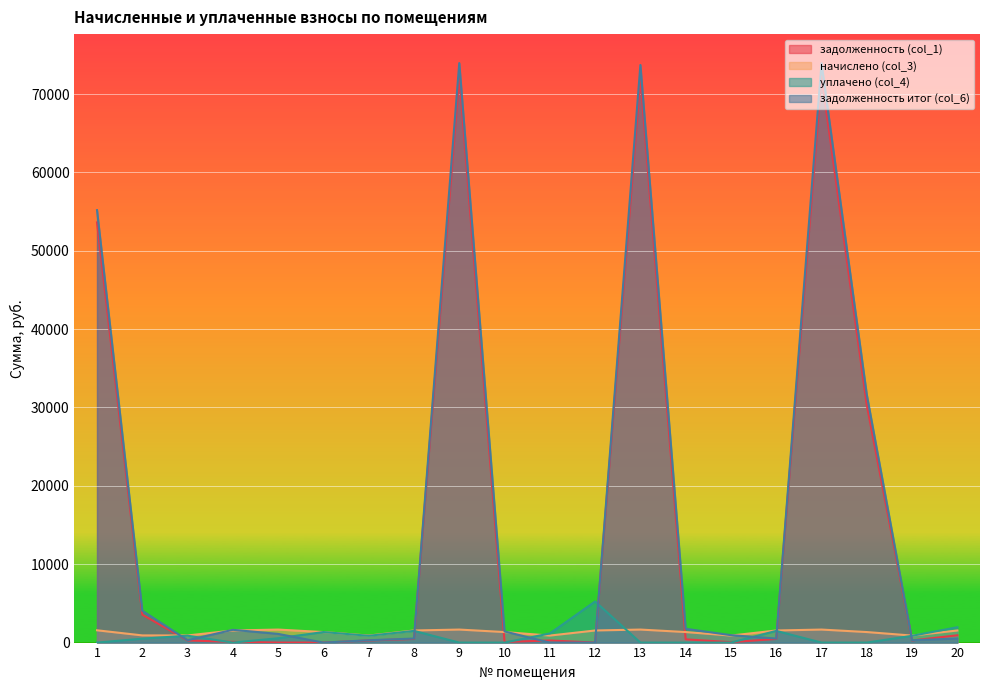

What is the difference between the уплачено (col_4) values at 7 and 16?

626.7